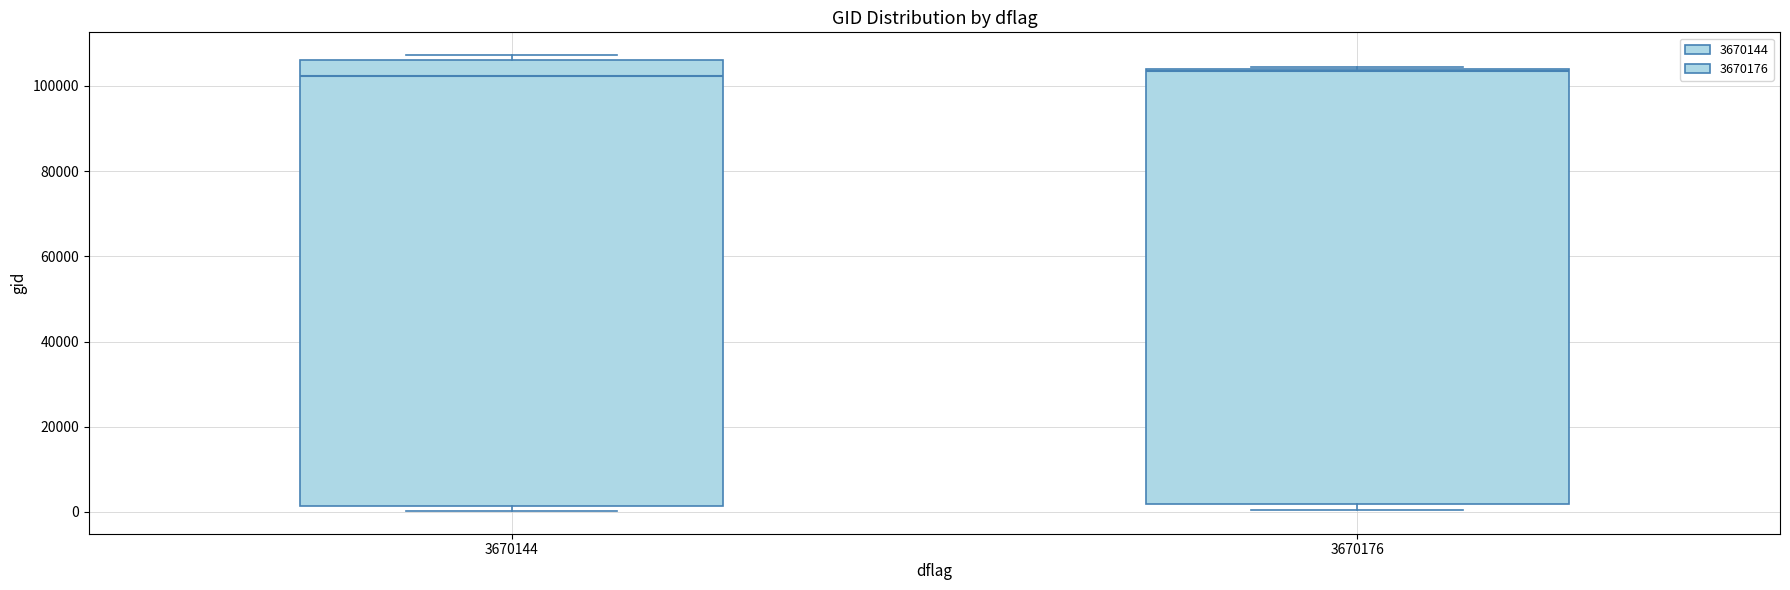

Which box is the tallest, from its lower edge to its upper edge?

3670144